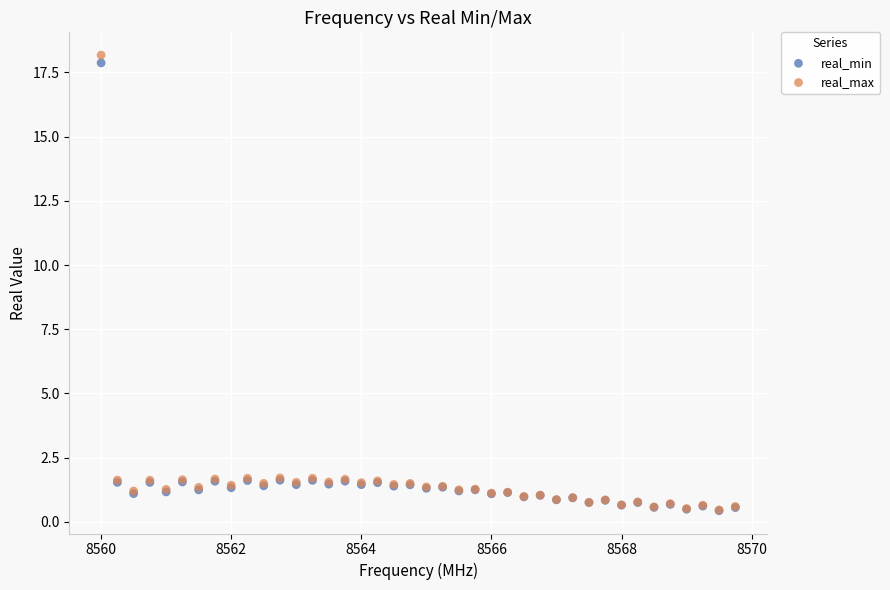

What are all the series names shown in the legend?

real_min, real_max